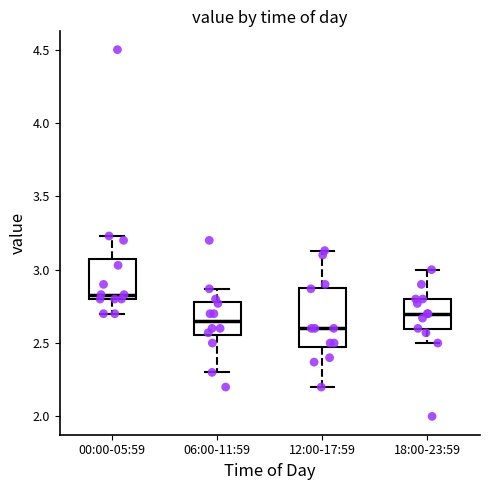

Where does the median line of the box for 06:00-11:59 sit on the y-axis? The values are not printed on the chart, so give them approximately, as read against the axis.

2.65